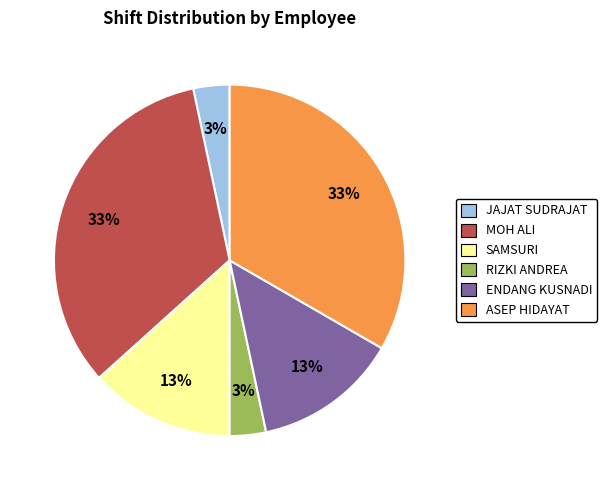

To the nearest percent, what is the average slice percentage?

17%